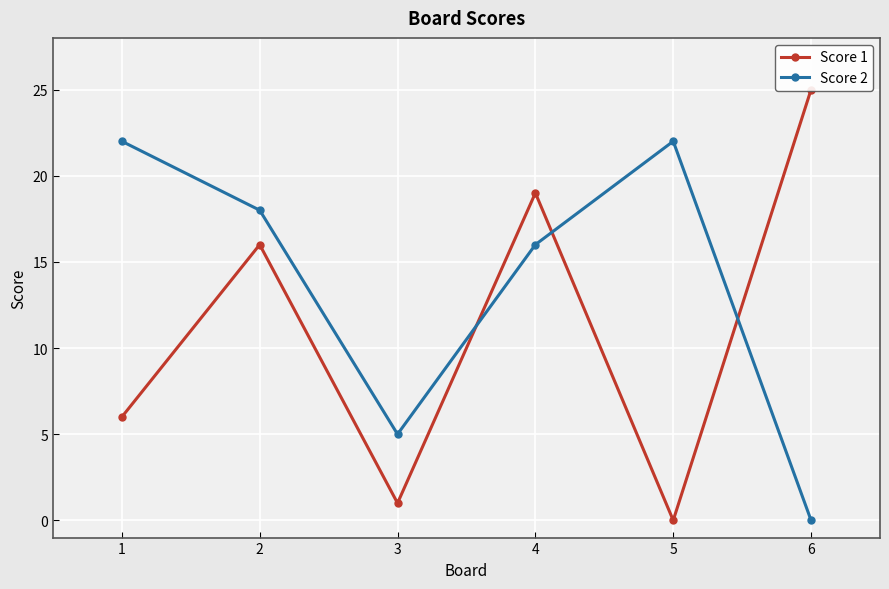

Between which two adjacent categories do Score 1 and Score 2 first intersect?

3 and 4